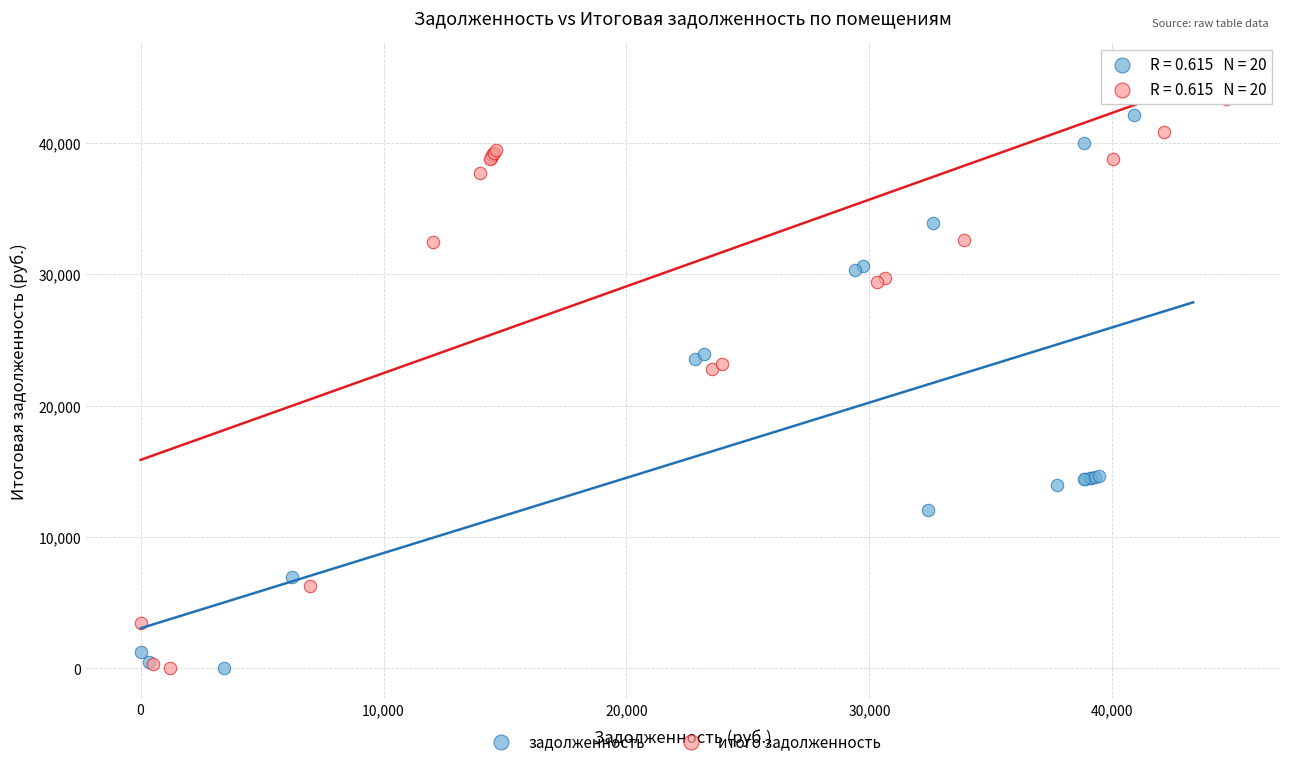

Which series has the largest Y range (max minus min)?

задолженность